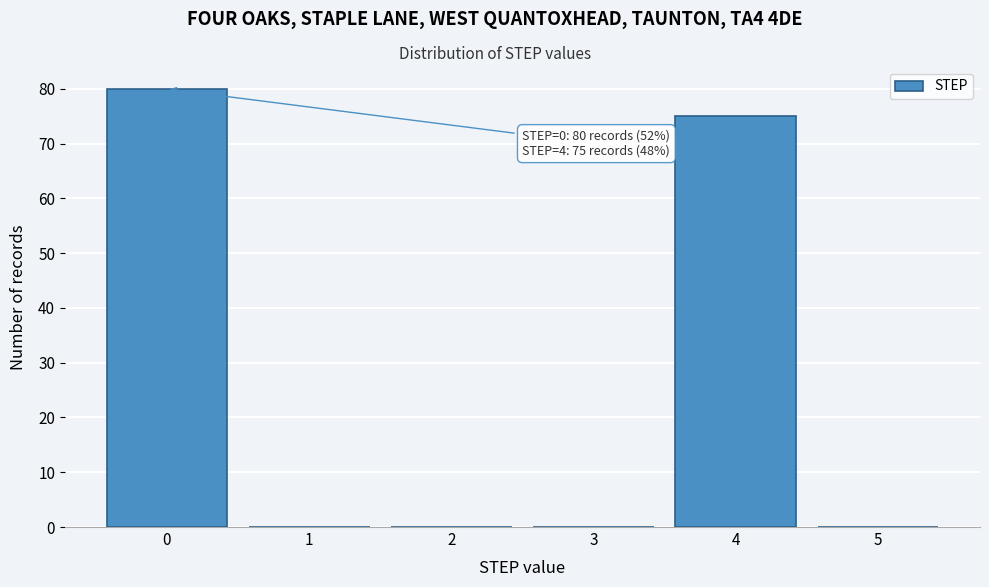

Which range on the x-axis has the tallest bar?

-0.5 to 0.5